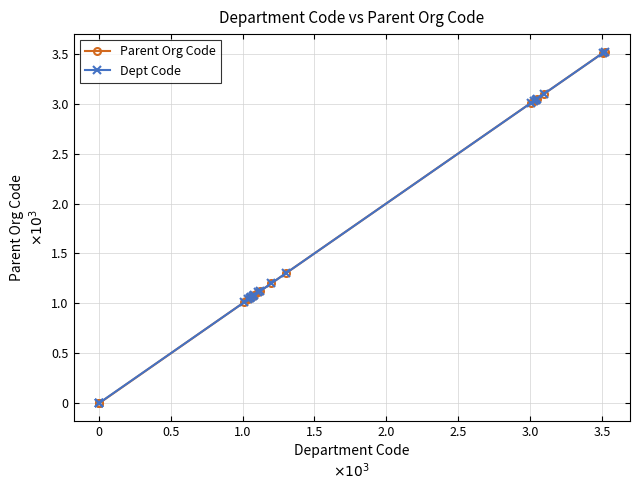

True or false: Parent Org Code and Dept Code intersect in this chart.

False